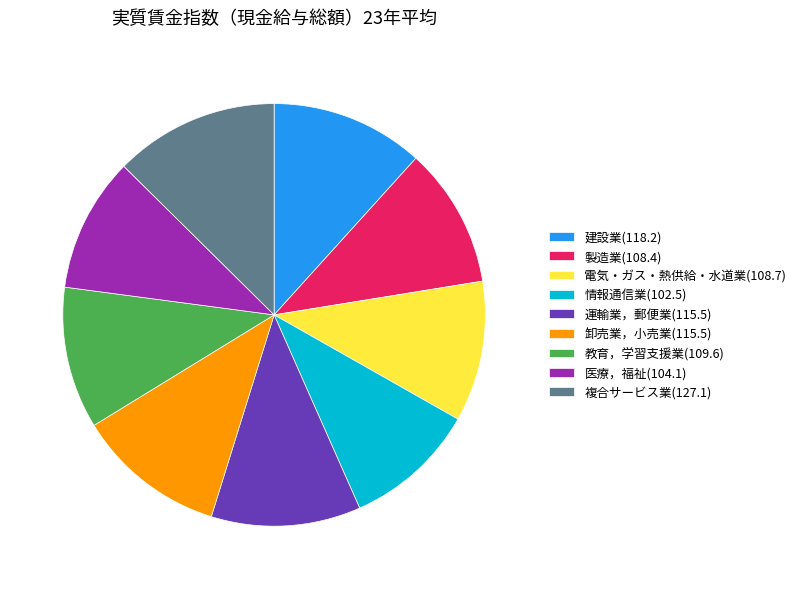

Which has a higher value, 製造業 or 複合サービス業?

複合サービス業